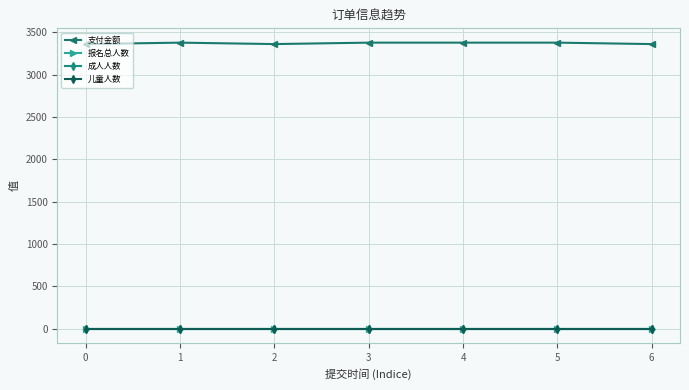

Is this an area chart (filled region under the line)?

No